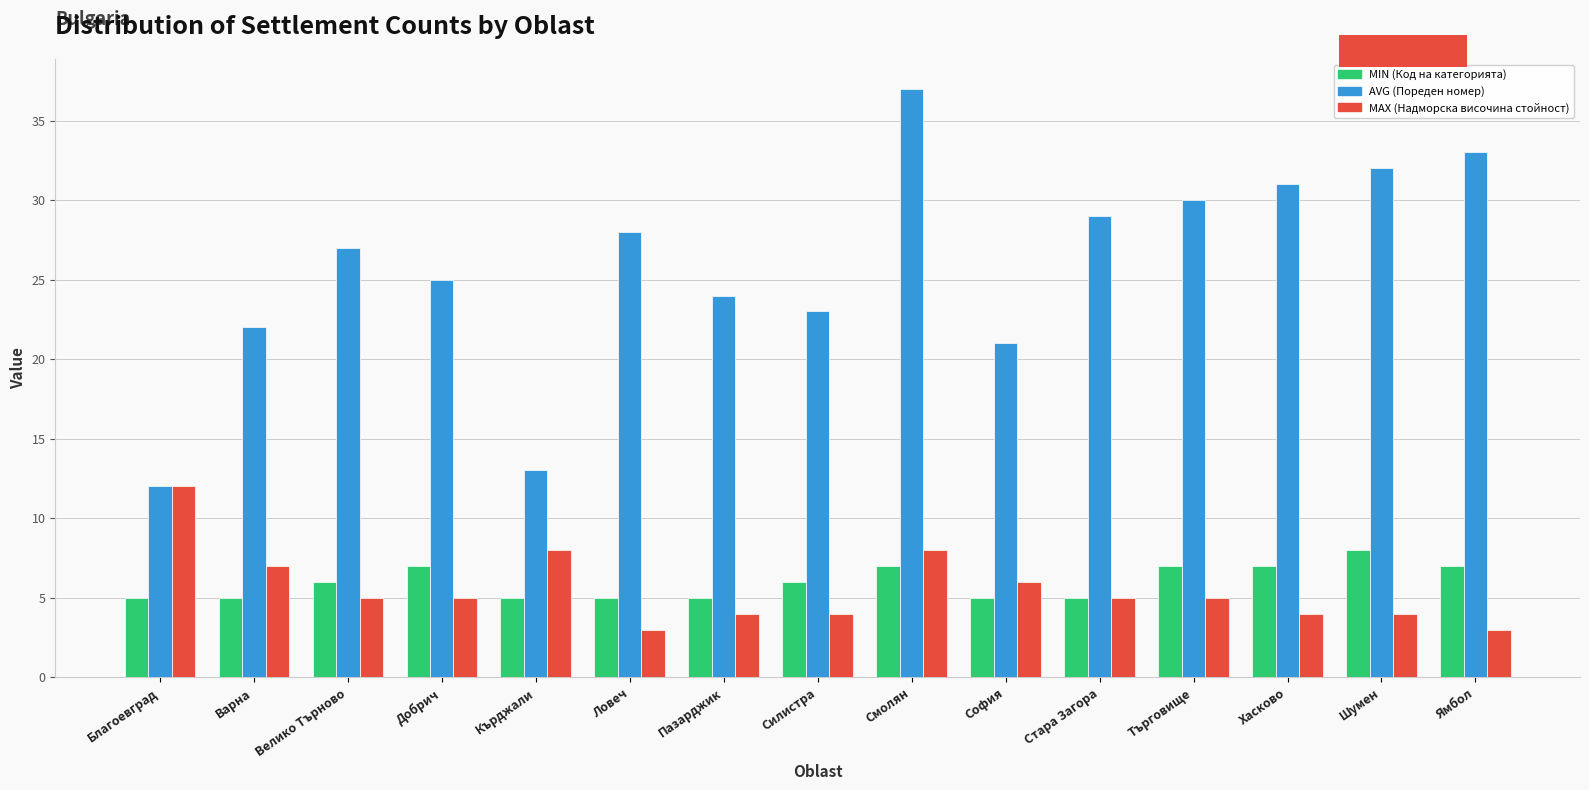

Rank the series by their maximum value, from lowest to highest.

MIN (Код на категорията), MAX (Надморска височина стойност), AVG (Пореден номер)